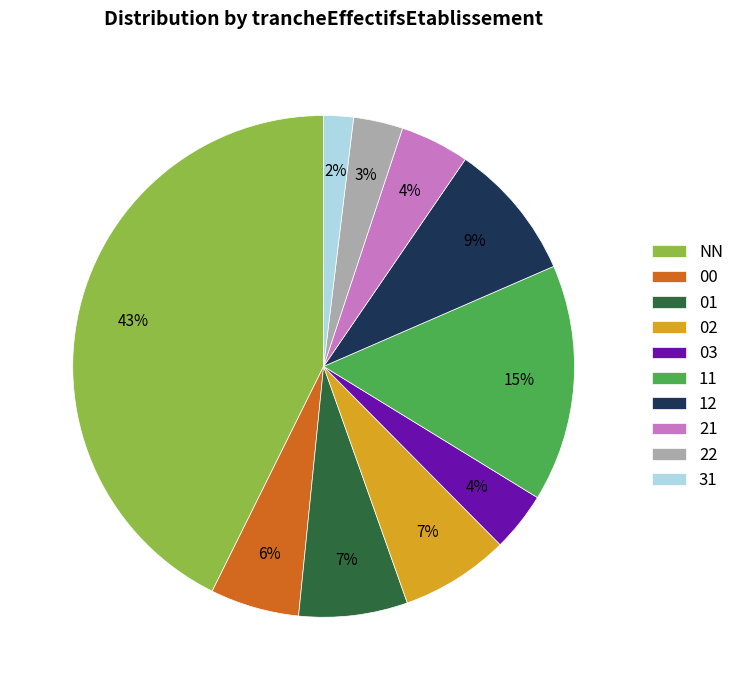

Is it true that 03 is 15% of the pie?

False